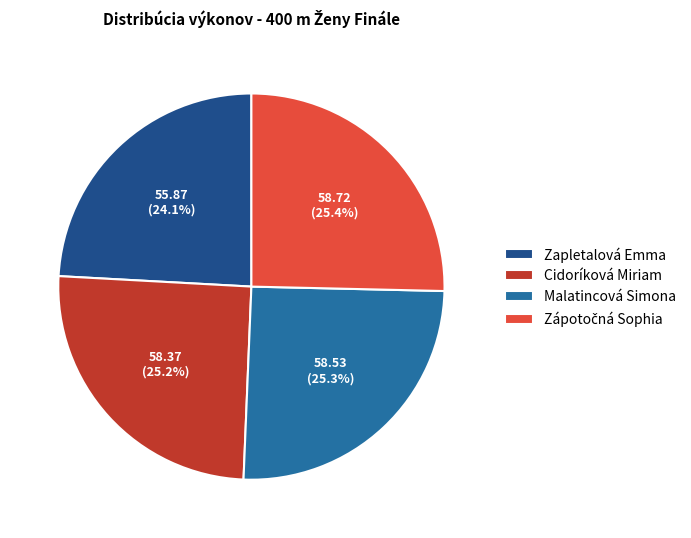

Is it true that Zapletalová Emma is 19% of the pie?

False